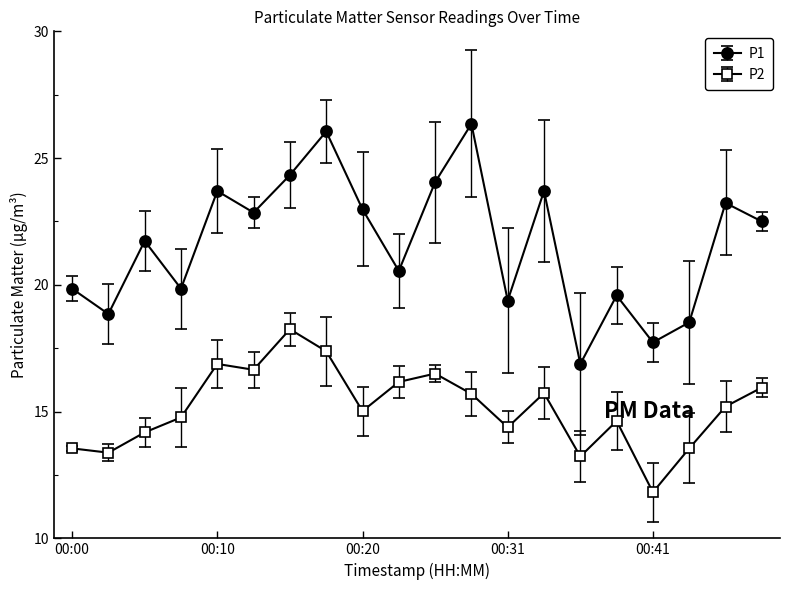

What is the value of the P2 point at the 10th from the left?

16.2